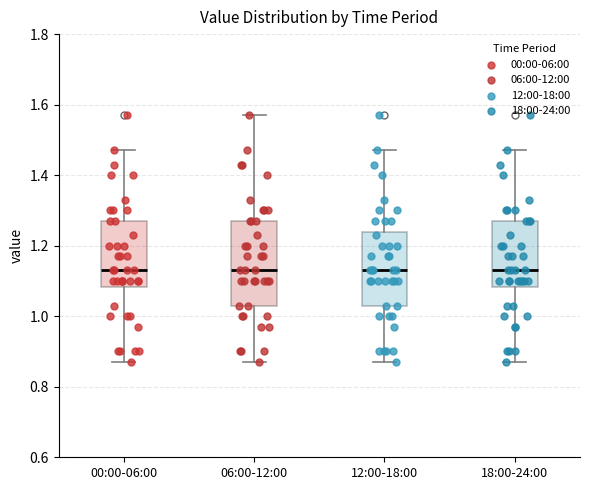

Where is the lower edge of the box for 00:00-06:00 on the y-axis? The values are not printed on the chart, so give them approximately, as read against the axis.

1.08